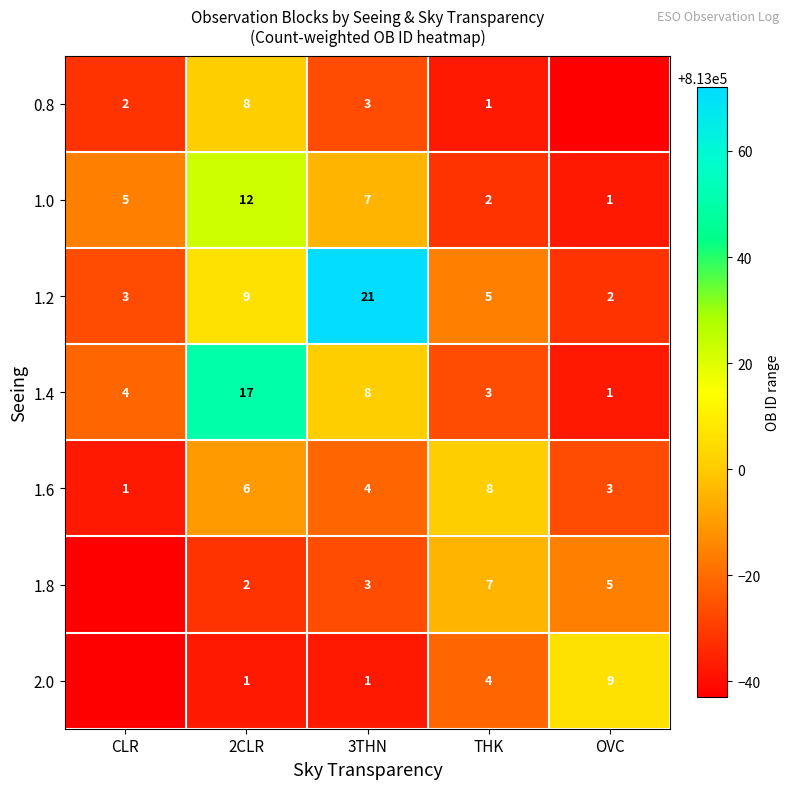

At which category is the sum across all series the highest?

2CLR